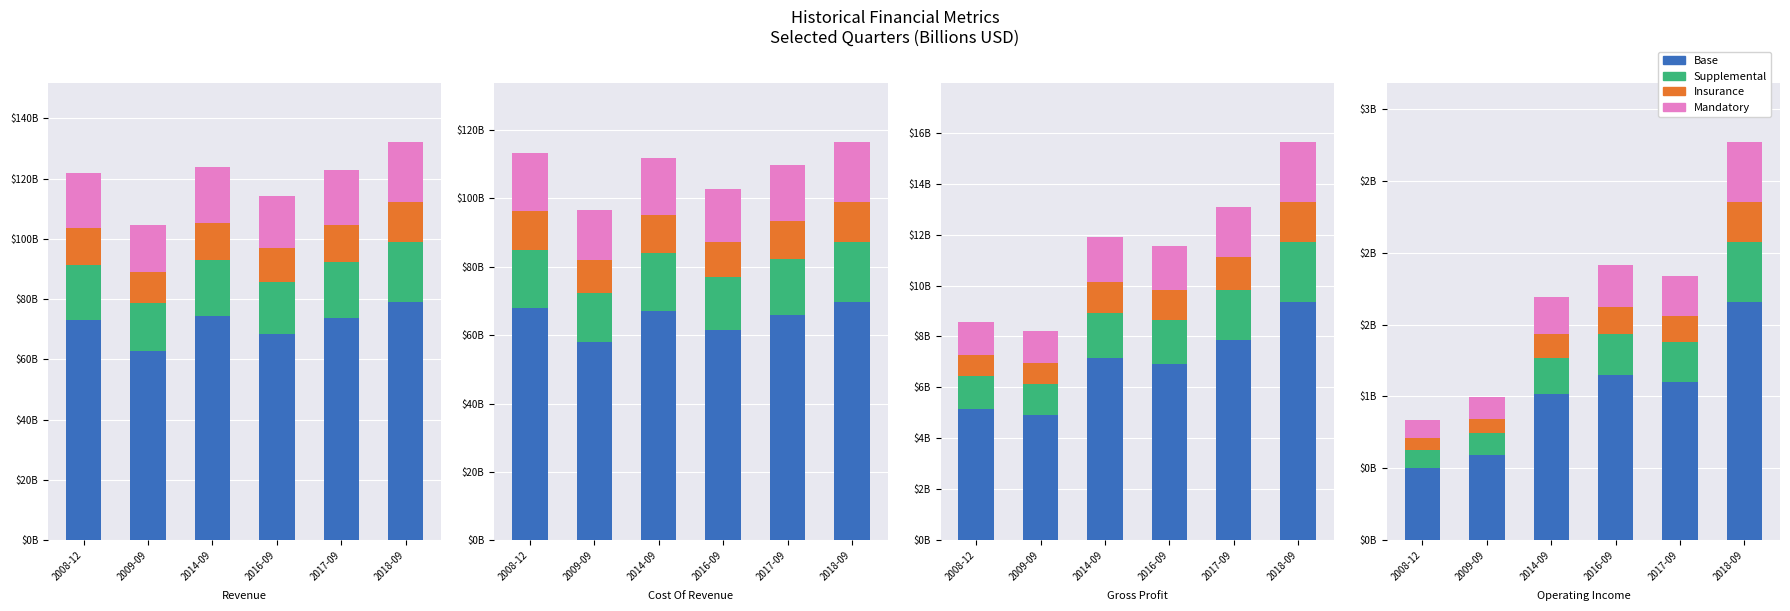

The value of Operating Income at 2009-09 is 0.2. True or false?

False